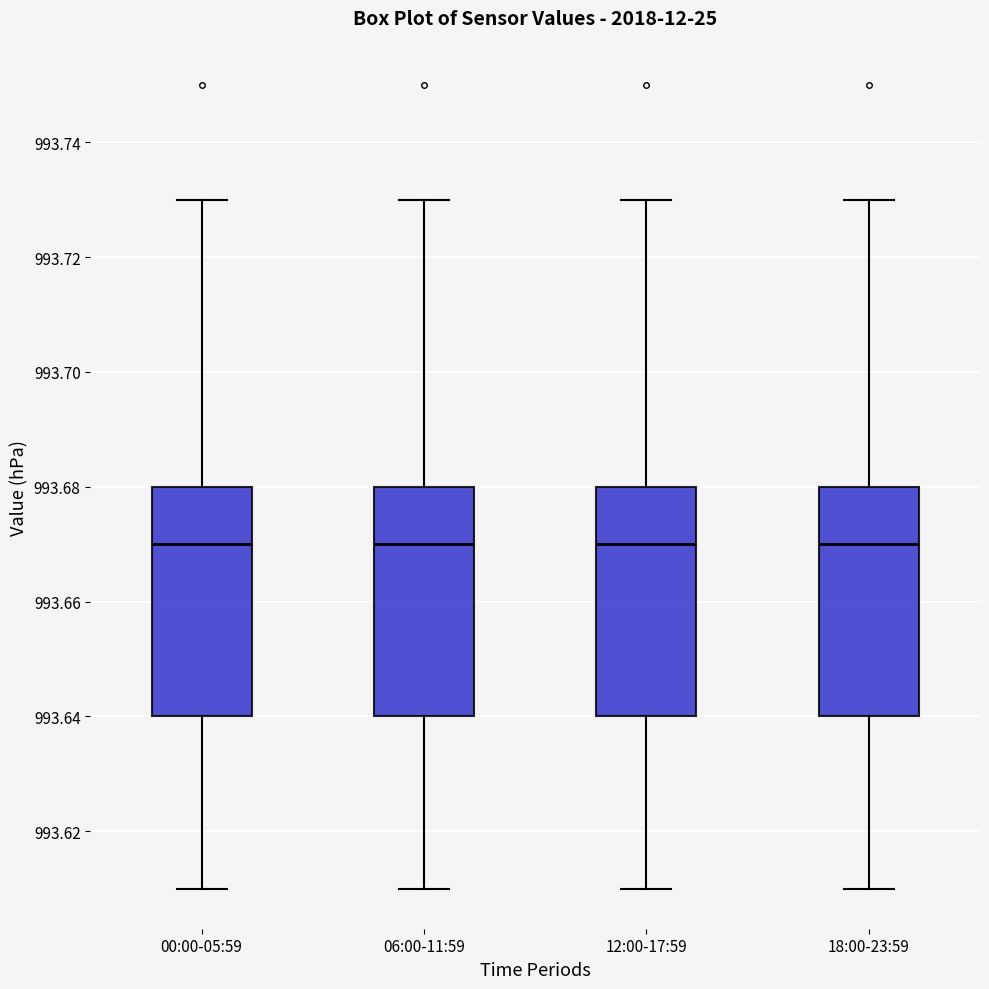

Reading left to right, transcribe this box plot: for each box, give where its median line is, the range the box spans, and where its two whiskers end, as read against the y-axis. The values are not printed on the chart, so give them approximately, as read against the axis.

00:00-05:59: median 993.67, box 993.64 to 993.68, whiskers 993.61 to 993.73
06:00-11:59: median 993.67, box 993.64 to 993.68, whiskers 993.61 to 993.73
12:00-17:59: median 993.67, box 993.64 to 993.68, whiskers 993.61 to 993.73
18:00-23:59: median 993.67, box 993.64 to 993.68, whiskers 993.61 to 993.73